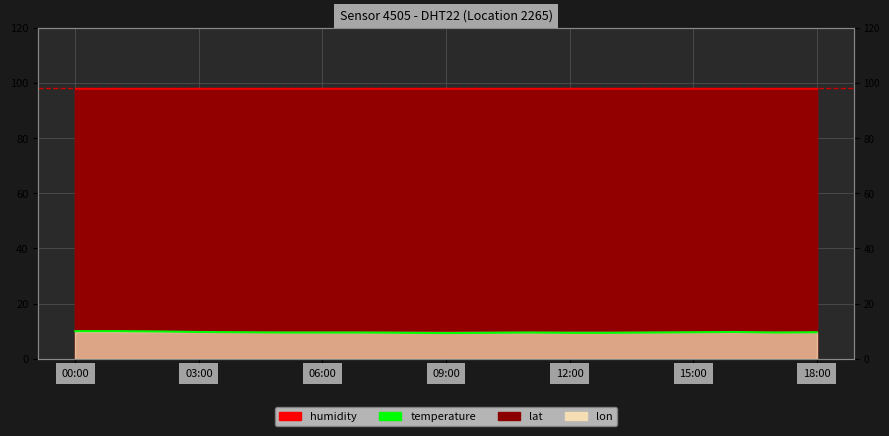

Does the chart have visible grid lines?

Yes